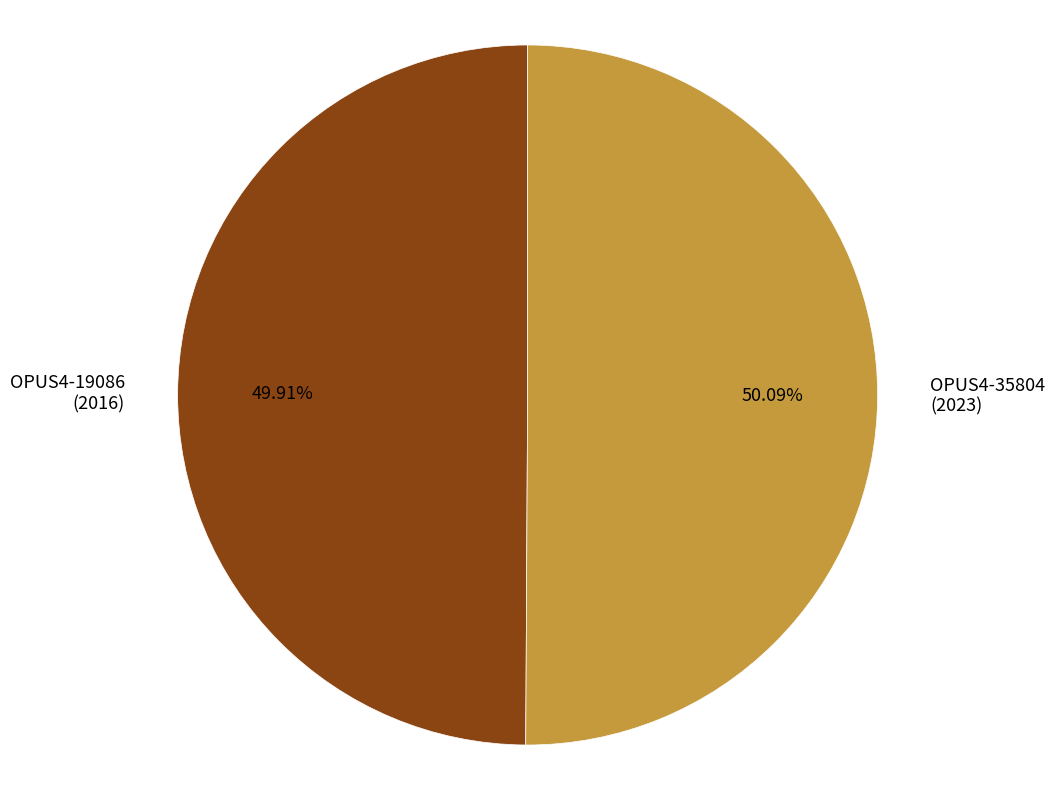

Approximately how many times larger is the value at OPUS4-19086 (2016) compared to OPUS4-35804 (2023)?

1.0